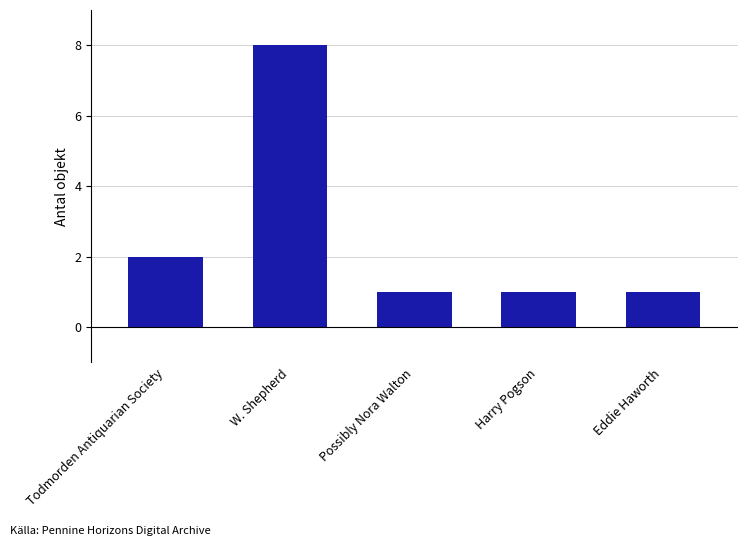

True or false: the data shows 1 at Possibly Nora Walton.

True